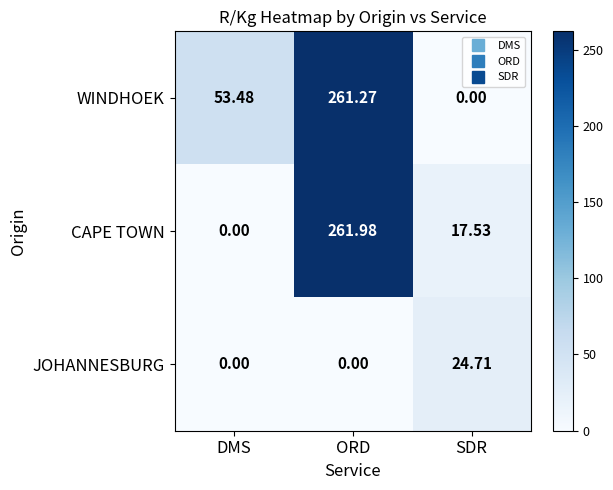

Rank the series at ORD from lowest to highest value.

JOHANNESBURG, WINDHOEK, CAPE TOWN